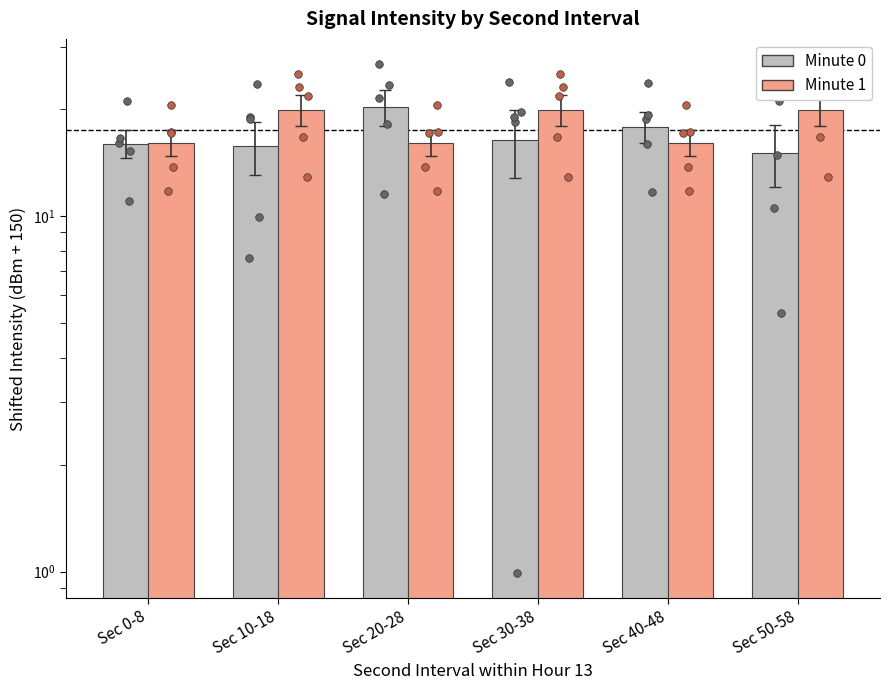

What is the total value across all series at Sec 30-38?

36.2